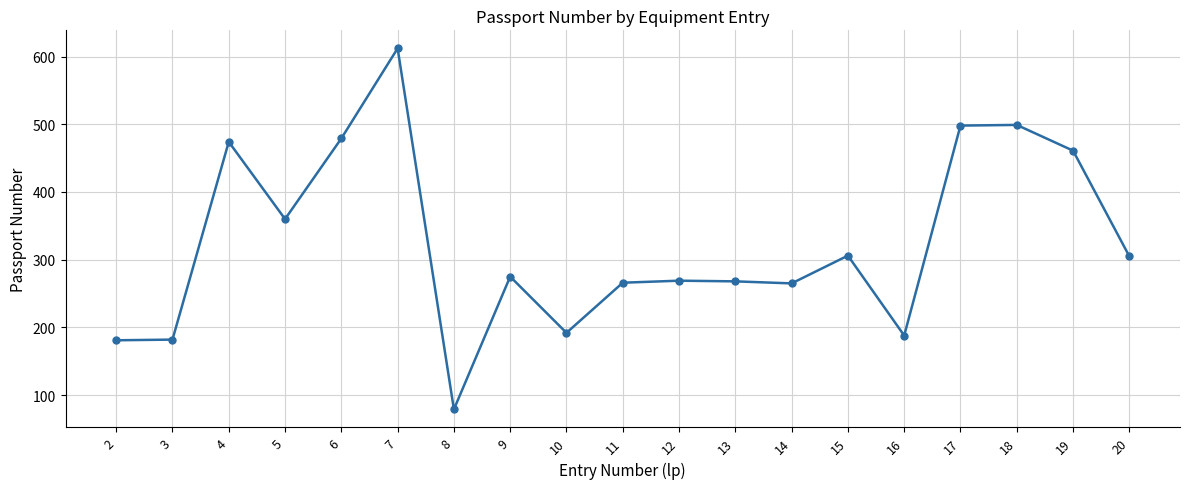

What is the ratio of the value at 12 to the value at 5?

0.7